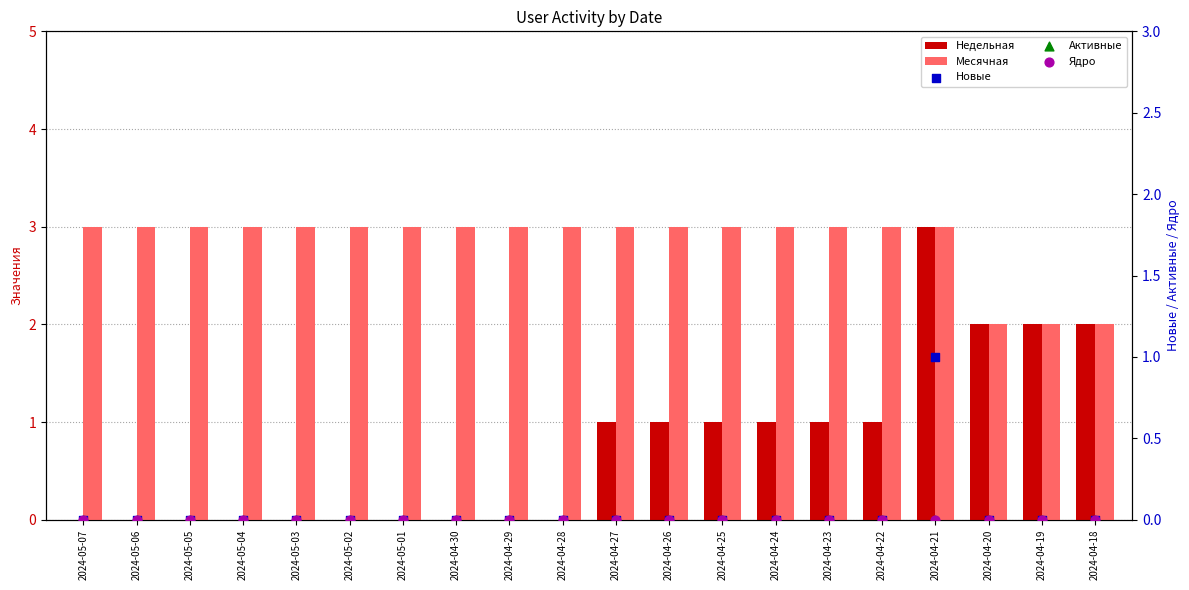

Which series reaches the minimum Y coordinate?

Недельная